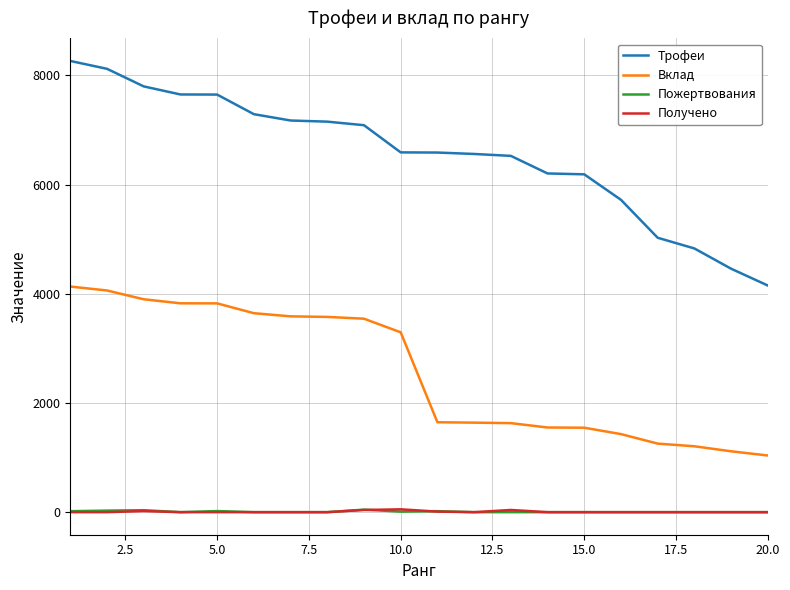

Which series has the largest range (max minus min)?

Трофеи